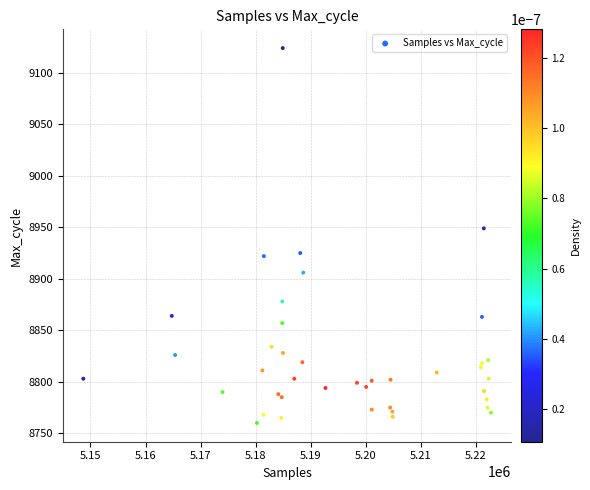

What Y value in the scatter plot is closest to 8942?

8949